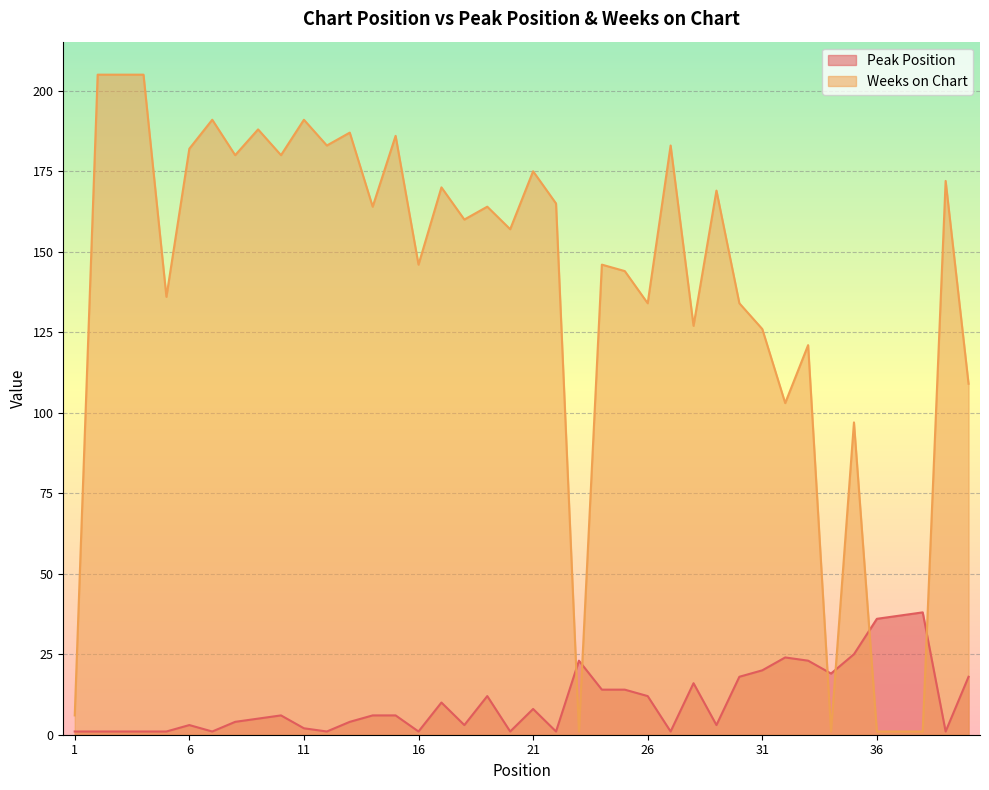

True or false: Peak Position has a value of 20 at 31.

True